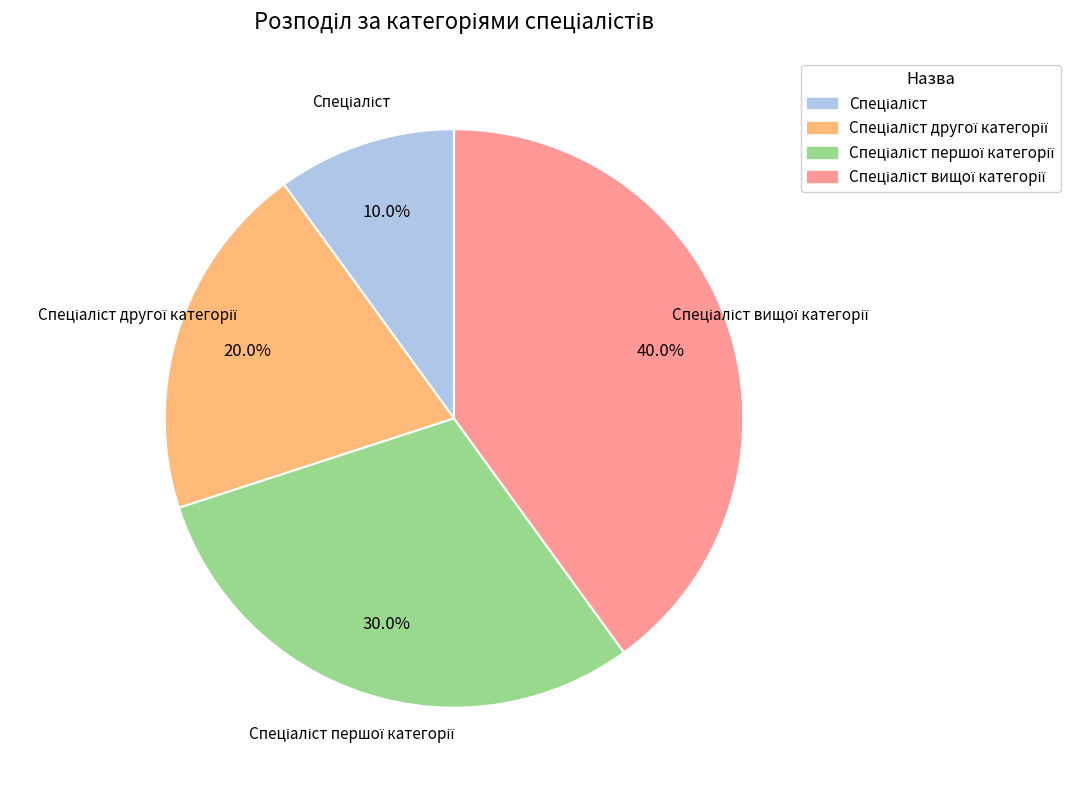

Is there a majority slice in this chart?

No